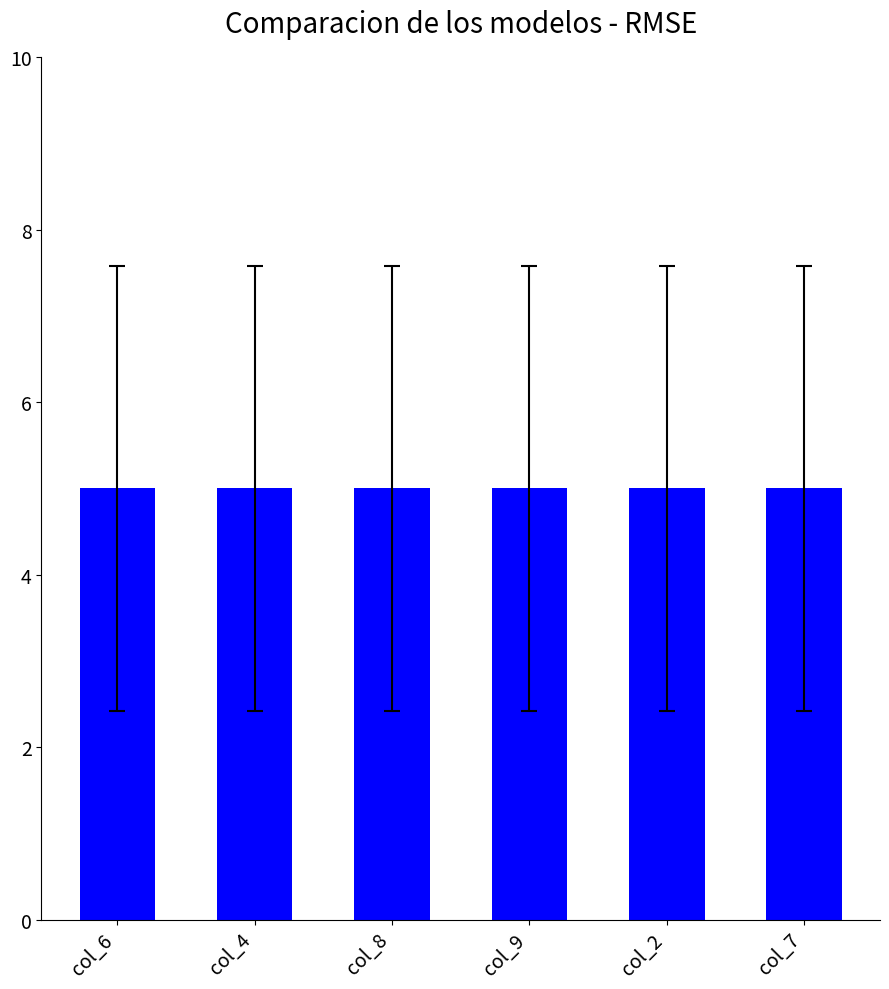

The col_4 series shows 5 at 7. True or false?

False